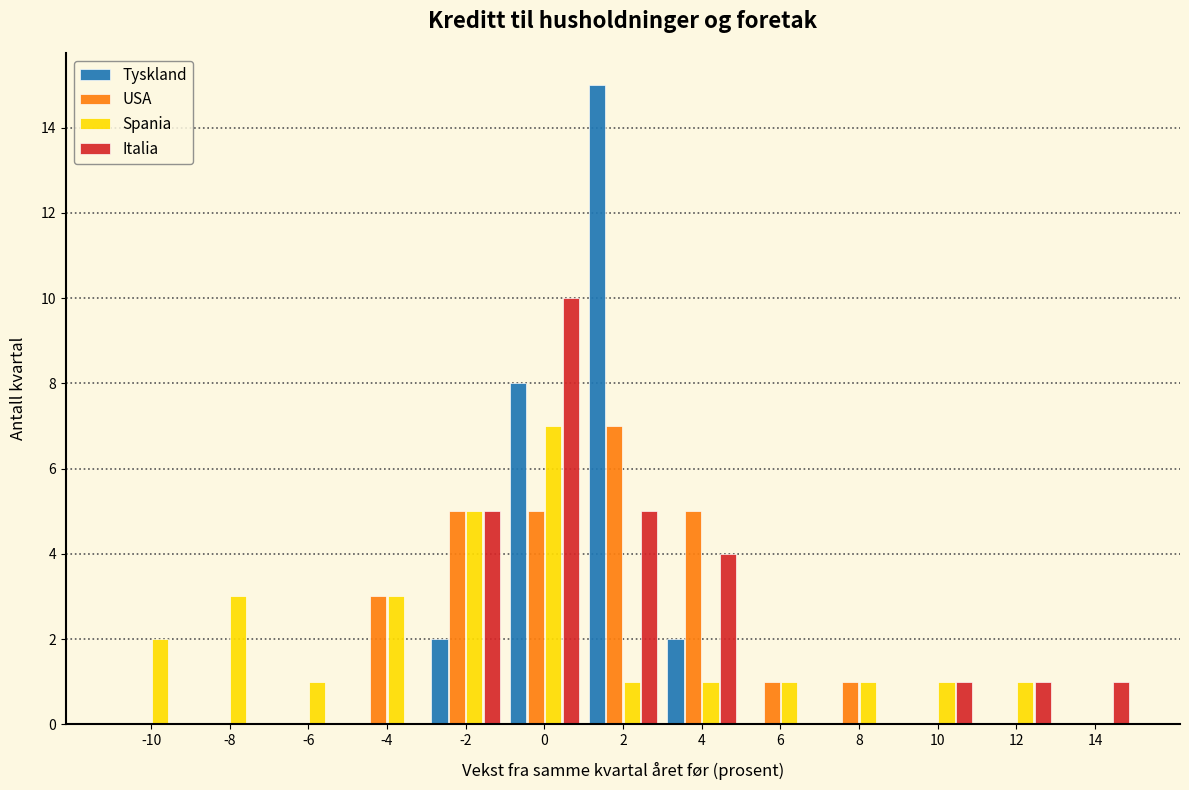

Reading left to right, transcribe this chart: for each range on the x-axis, give the height of each series' bar. The values are not printed on the chart, so give them approximately, as read against the axis.

-11 to -9: Tyskland=0	USA=0	Spania=2	Italia=0
-9 to -7: Tyskland=0	USA=0	Spania=3	Italia=0
-7 to -5: Tyskland=0	USA=0	Spania=1	Italia=0
-5 to -3: Tyskland=0	USA=3	Spania=3	Italia=0
-3 to -1: Tyskland=2	USA=5	Spania=5	Italia=5
-1 to 1: Tyskland=8	USA=5	Spania=7	Italia=10
1 to 3: Tyskland=15	USA=7	Spania=1	Italia=5
3 to 5: Tyskland=2	USA=5	Spania=1	Italia=4
5 to 7: Tyskland=0	USA=1	Spania=1	Italia=0
7 to 9: Tyskland=0	USA=1	Spania=1	Italia=0
9 to 11: Tyskland=0	USA=0	Spania=1	Italia=1
11 to 13: Tyskland=0	USA=0	Spania=1	Italia=1
13 to 15: Tyskland=0	USA=0	Spania=0	Italia=1